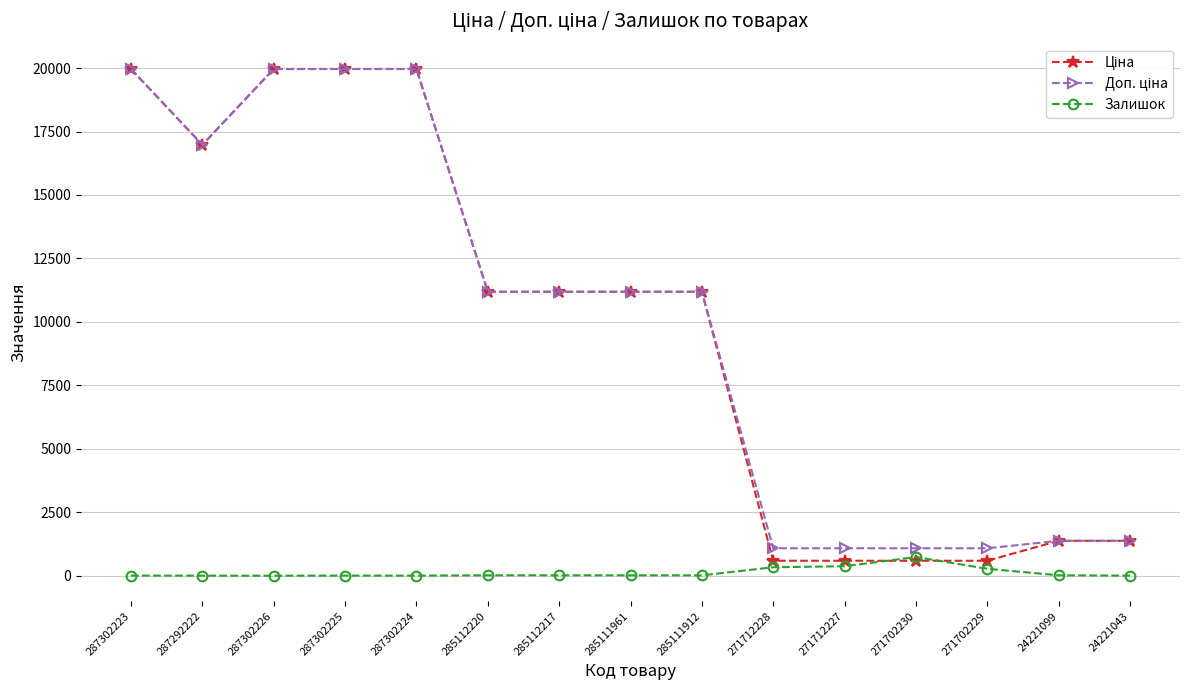

At how many categories does at least one series exceed 4978?

9